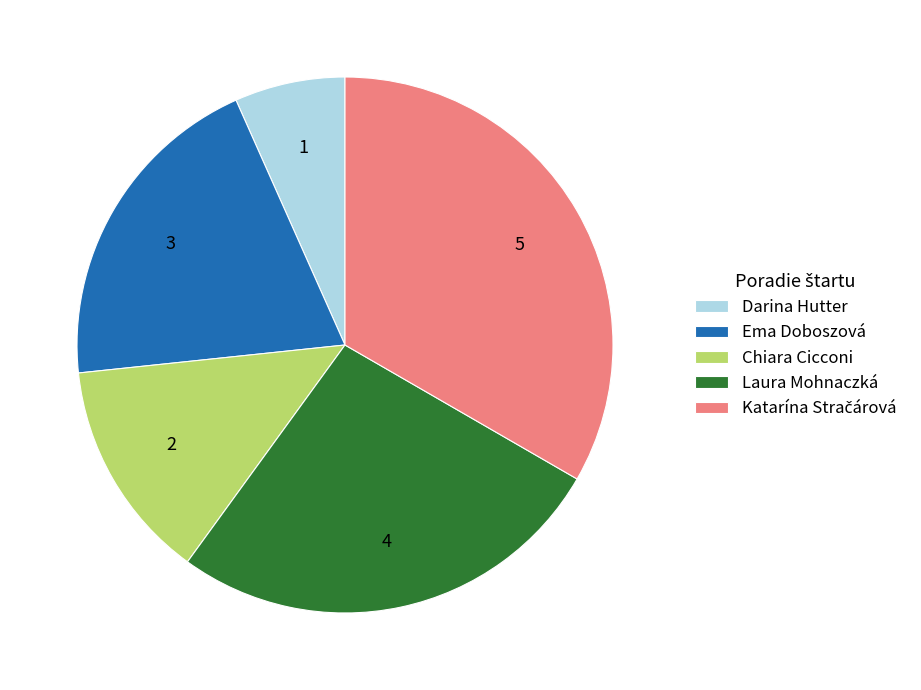

Does any single category account for the majority?

No